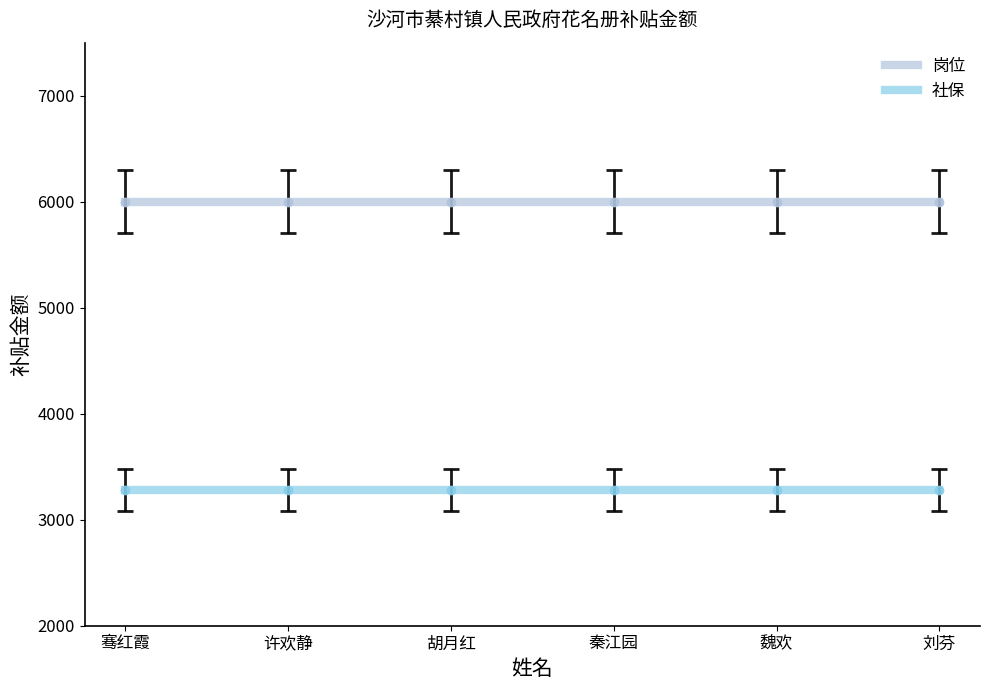

At 胡月红, list the series in order from largest to smallest.

岗位, 社保